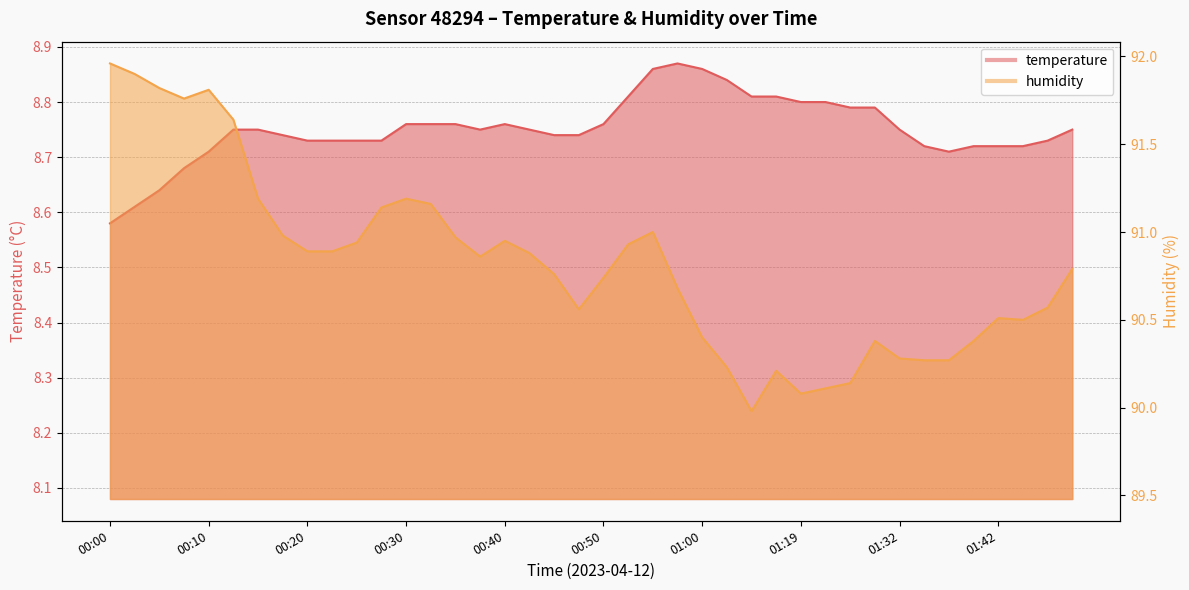

Read the humidity value at 01:32.

90.3